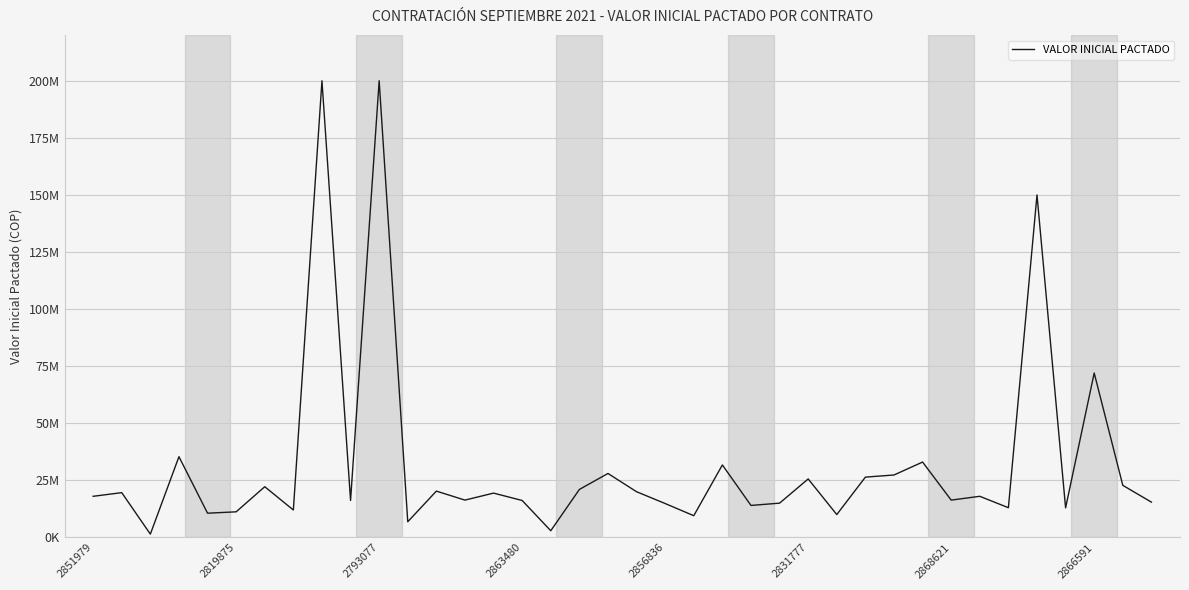

Does the chart have visible grid lines?

Yes